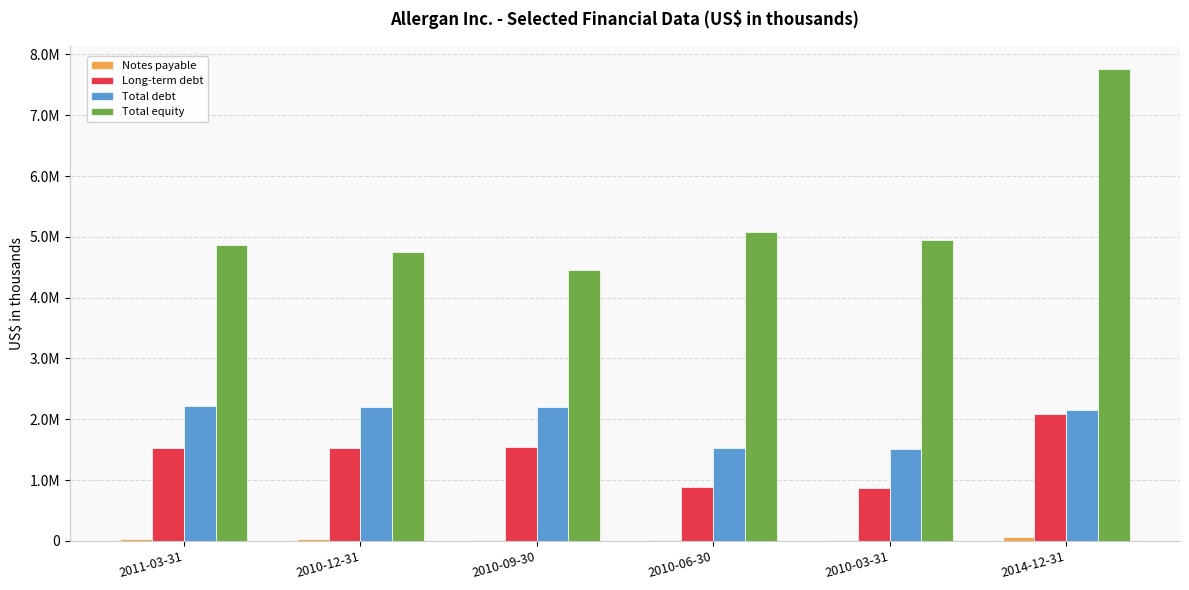

What is the difference between the maximum and second lowest values in the Notes payable series?

54200